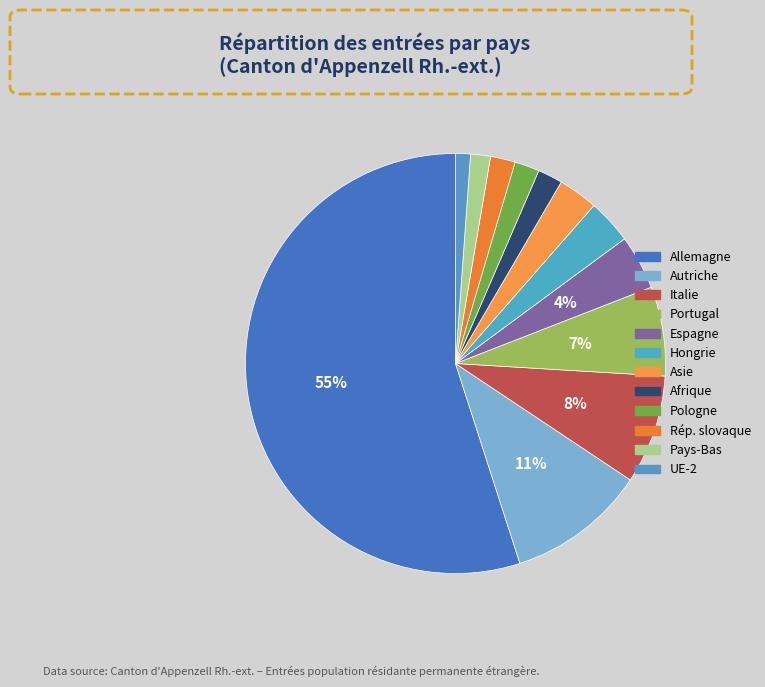

How many slices are in this pie chart?

12